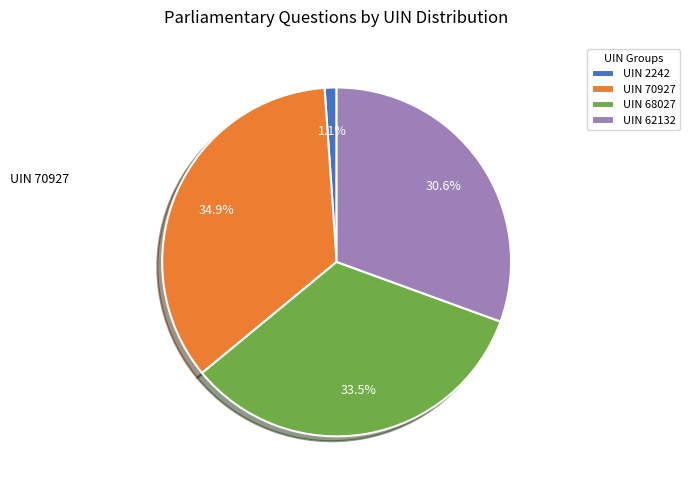

Count the number of slices in the pie.

4